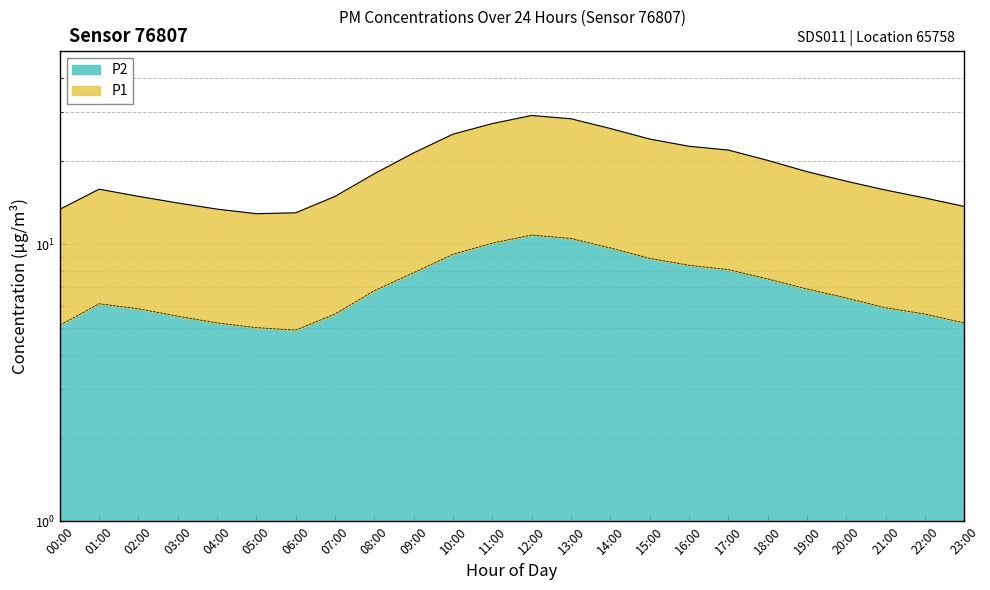

What is the average value of the P1 series?

19.0